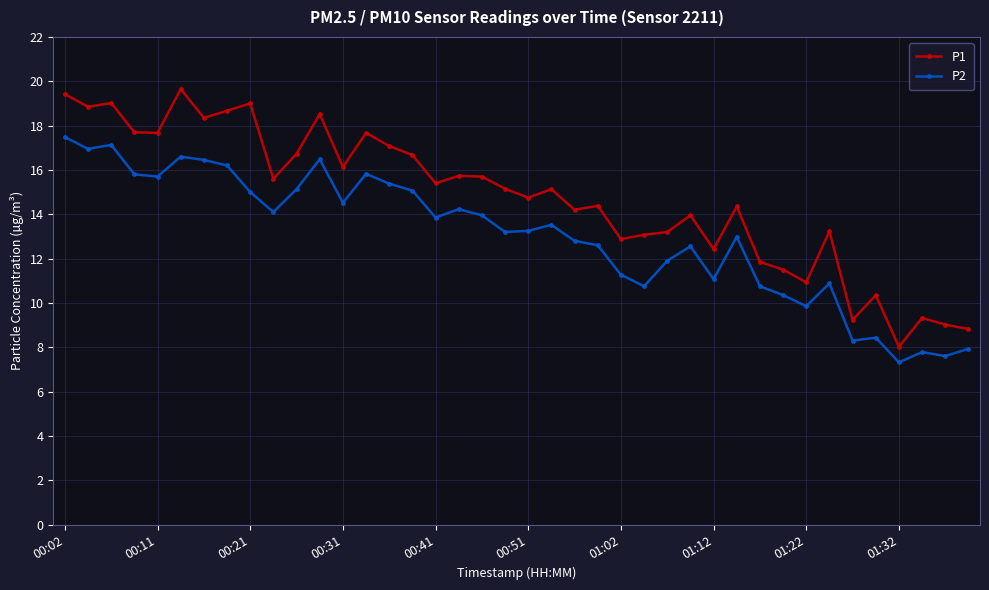

What is the value of the P1 point at the 1st from the left?

19.4